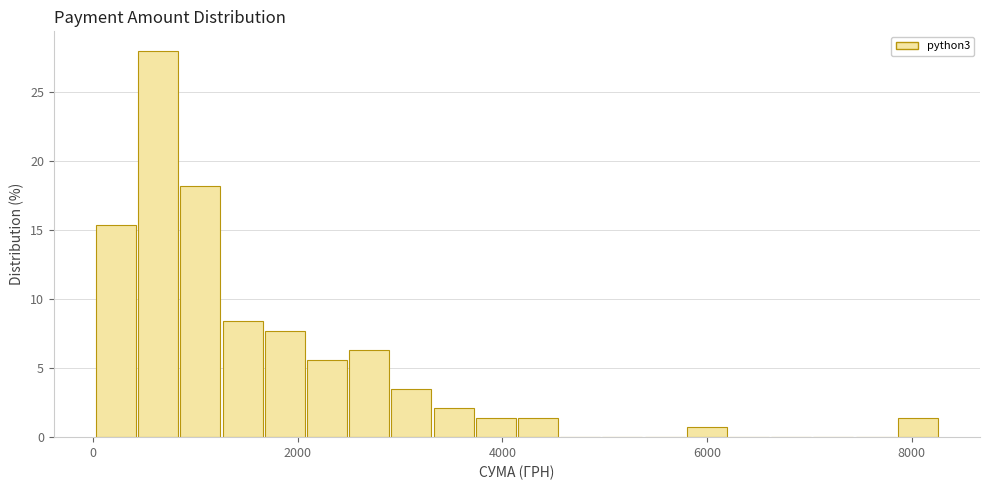

Read against the x-axis, roughly where is the centre of the tallest bar?

600